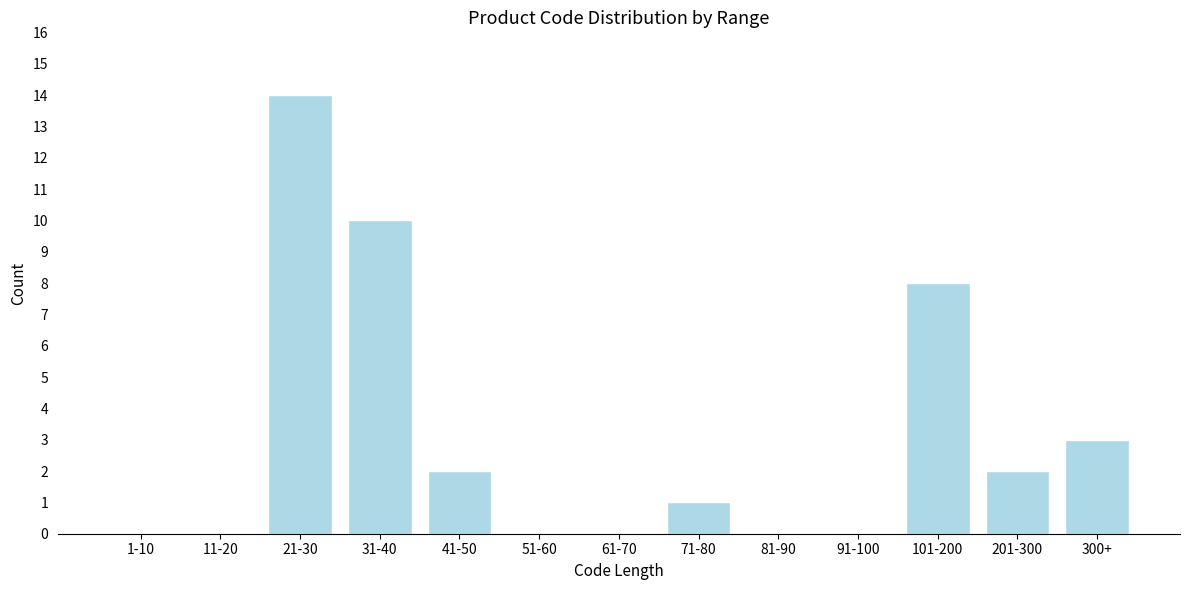

Reading left to right, what are all the values shown in this chart?

1-10=0	11-20=0	21-30=14	31-40=10	41-50=2	51-60=0	61-70=0	71-80=1	81-90=0	91-100=0	101-200=8	201-300=2	300+=3